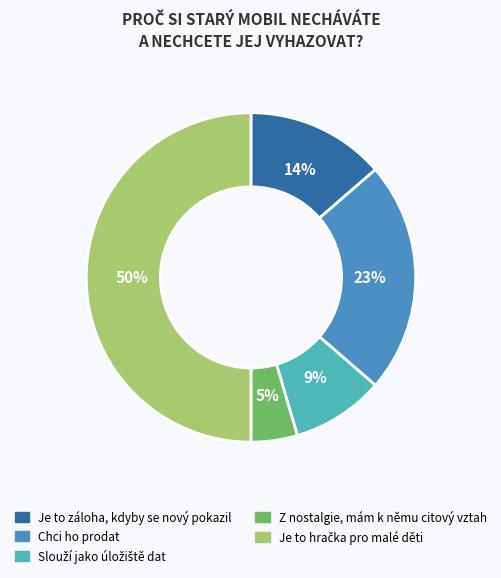

Between Chci ho prodat and Z nostalgie, mám k němu citový vztah, which is larger?

Chci ho prodat